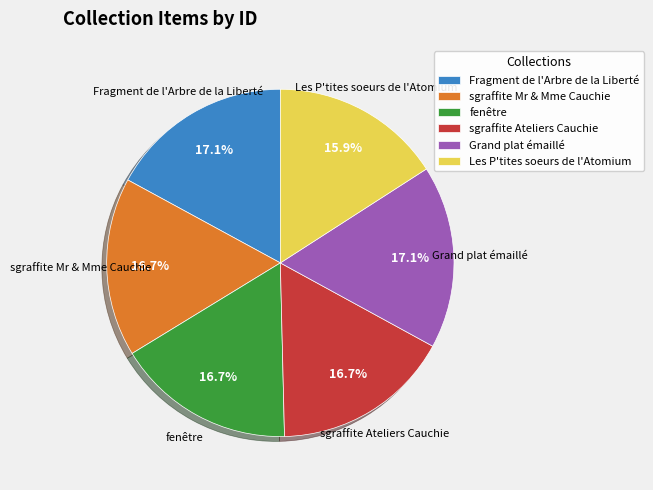

To the nearest percent, what is the difference between the Fragment de l'Arbre de la Liberté and Les P'tites soeurs de l'Atomium slice percentages?

1%